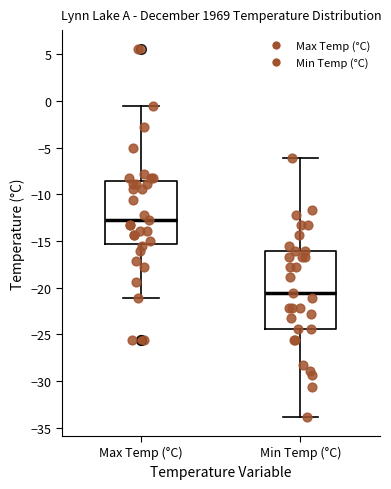

Reading left to right, read every box against the y-axis: the position of its median line, the range the box covers, and the ends of its whiskers. The values are not printed on the chart, so give them approximately, as read against the axis.

Max Temp (°C): median -13.0, box -15.5 to -8.5, whiskers -21.0 to -0.5
Min Temp (°C): median -20.5, box -24.5 to -16.0, whiskers -34.0 to -6.0